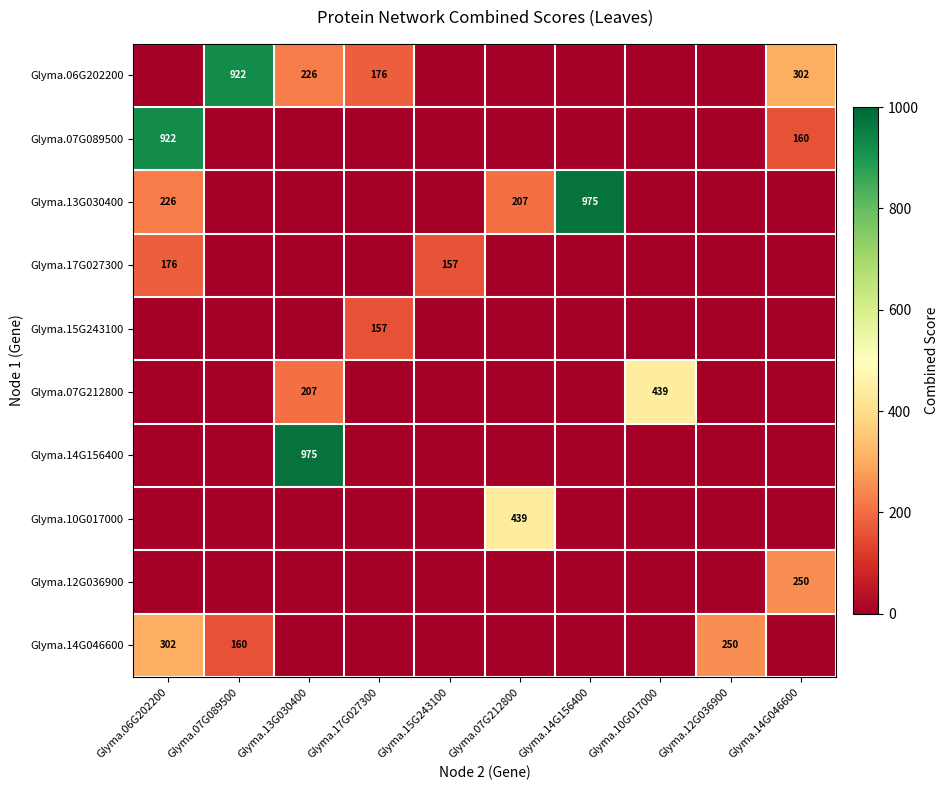

Is it true that Glyma.13G030400 equals 975 at Glyma.14G156400?

True